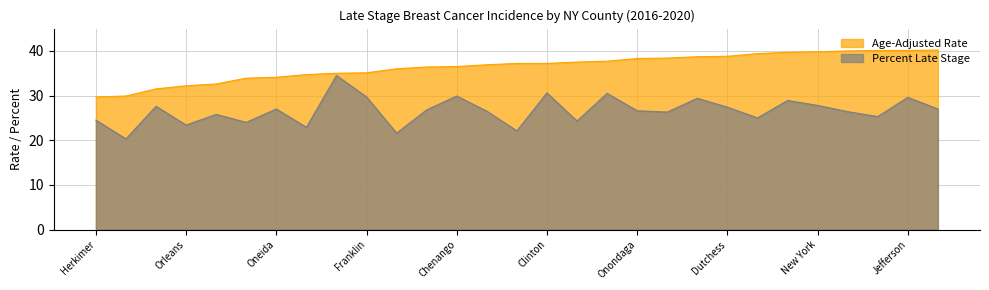

At which category is the sum across all series the highest?

Jefferson